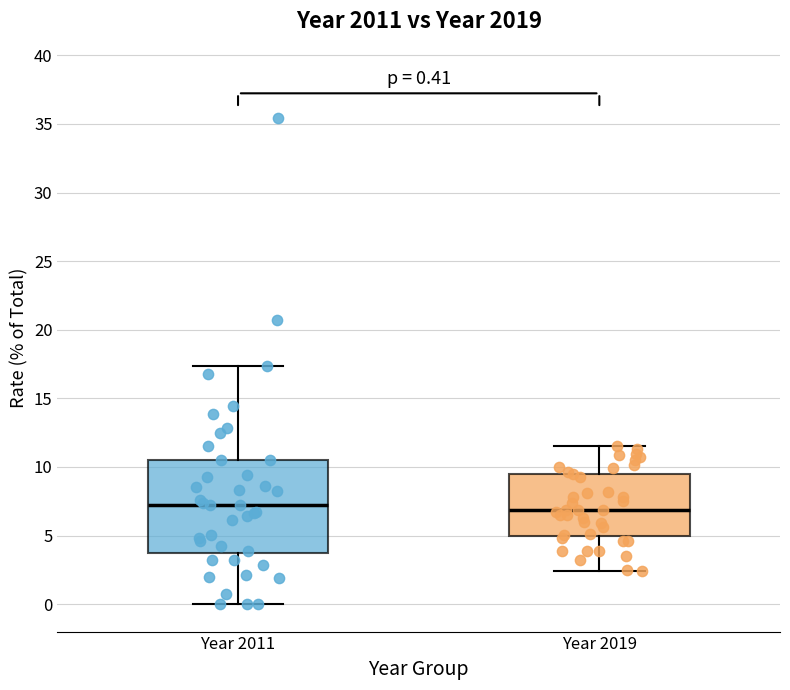

Comparing the boxes themselves (not the whiskers), which one is the tallest?

Year 2011